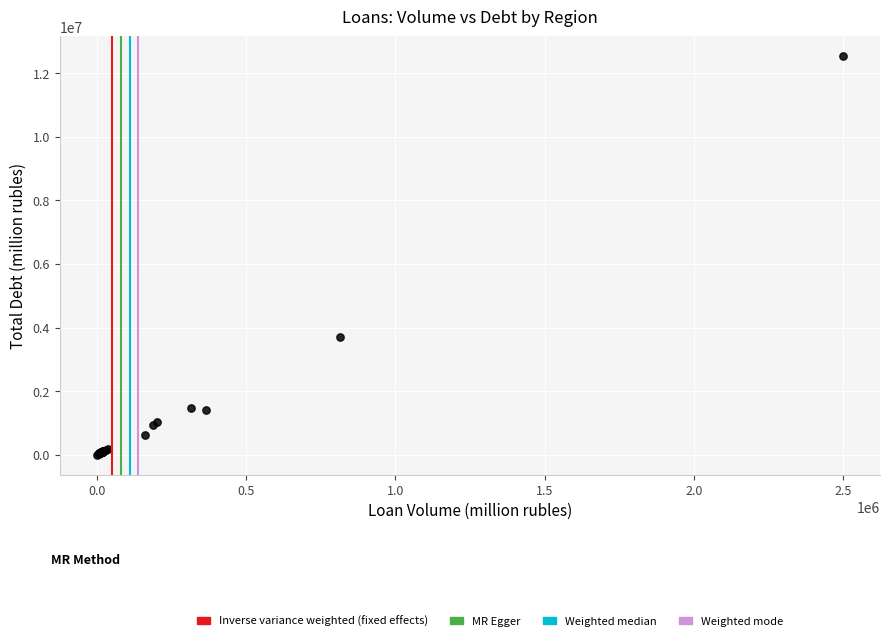

What Y value in the scatter plot is closest to 6267959?

3695252